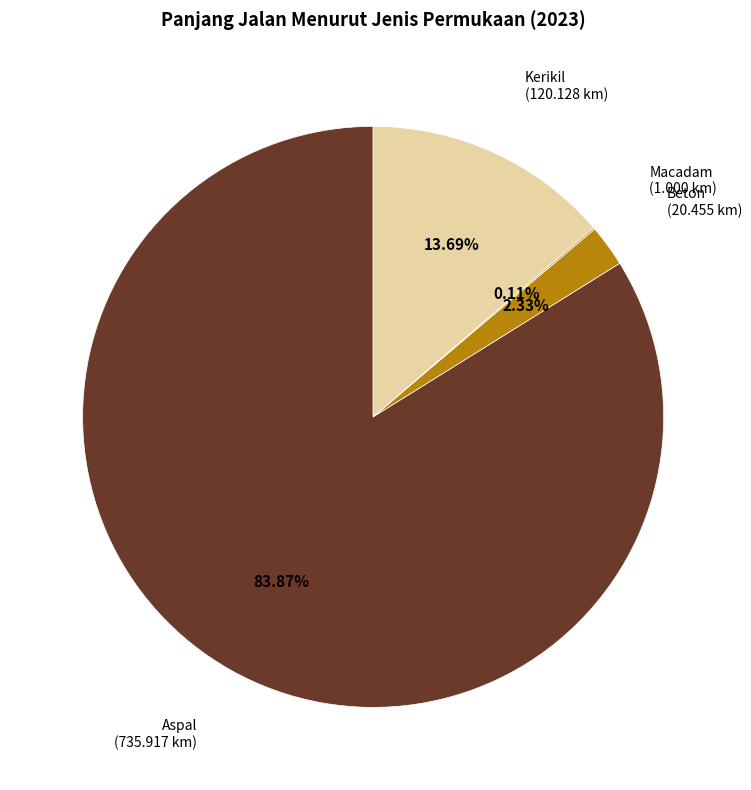

Is there a majority slice in this chart?

Yes